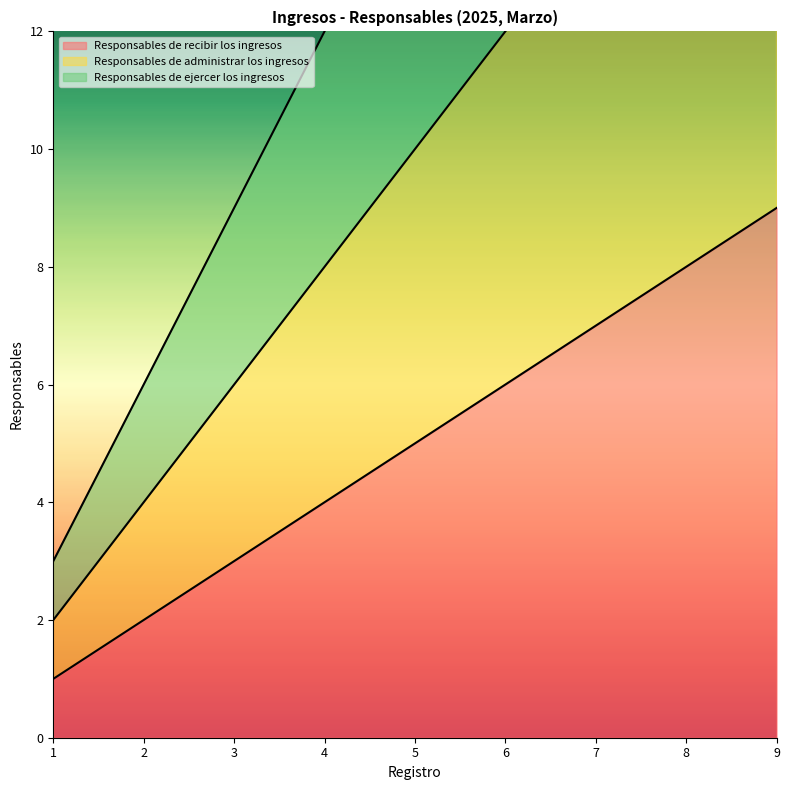

How many values in the Responsables de ejercer los ingresos series exceed 15?

4